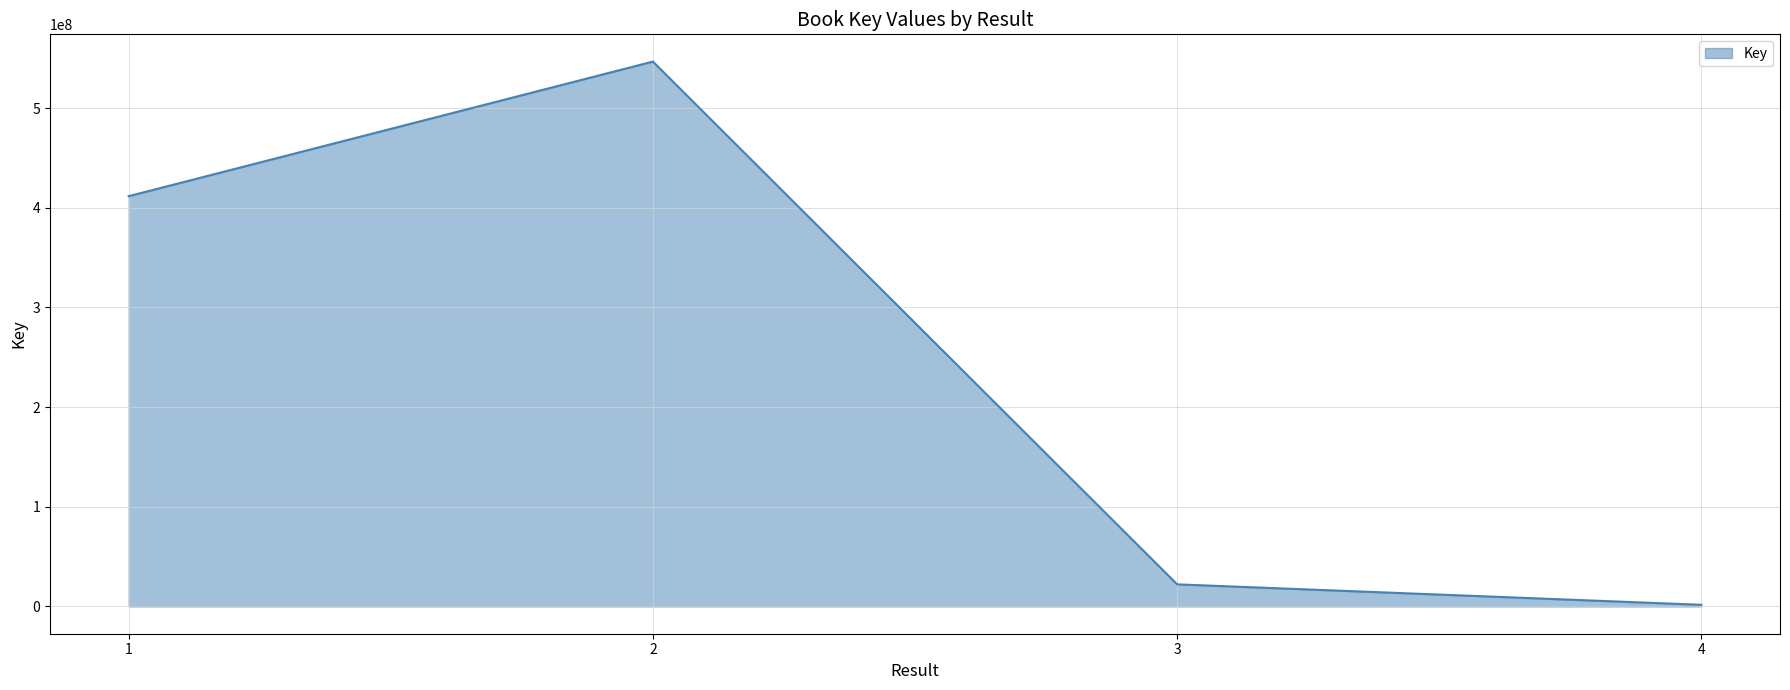

List the labels in order of value, smallest first.

4, 3, 1, 2